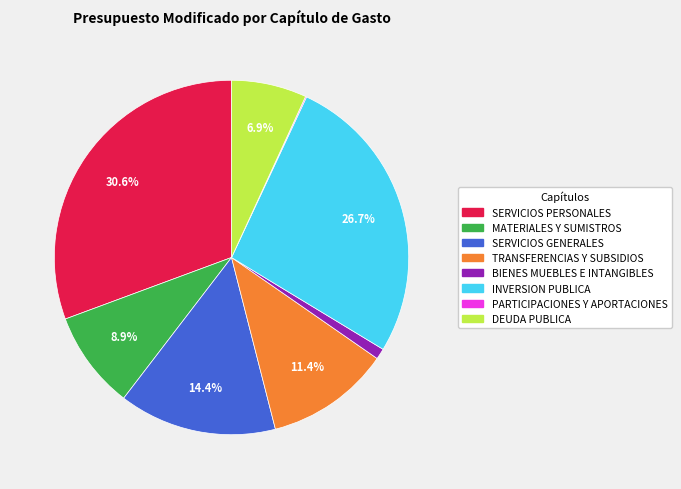

Is there a majority slice in this chart?

No